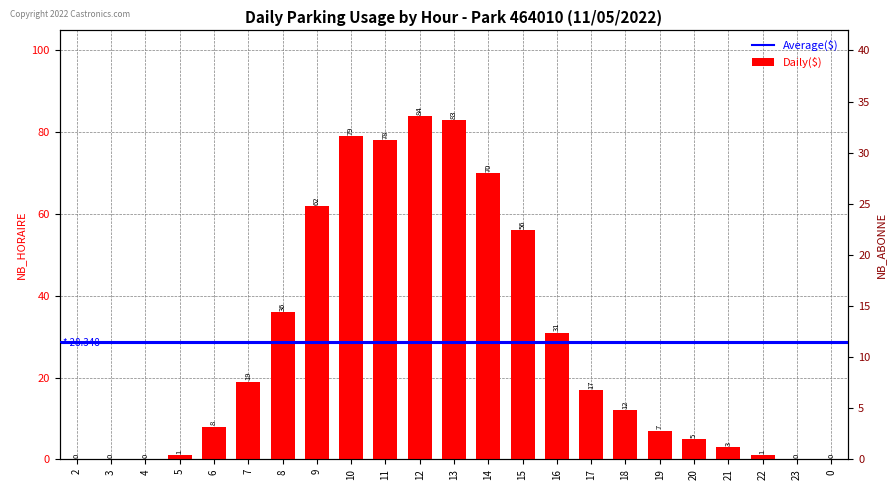

Is it true that the value at 15 is 56?

True